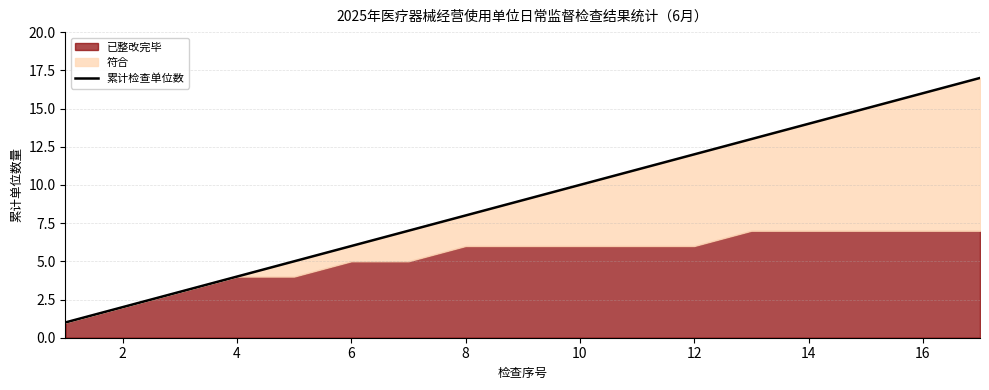

Reading right to left, list all the values displayed in this chart.

17	16	15	14	13	12	11	10	9	8	7	6	5	4	3	2	1